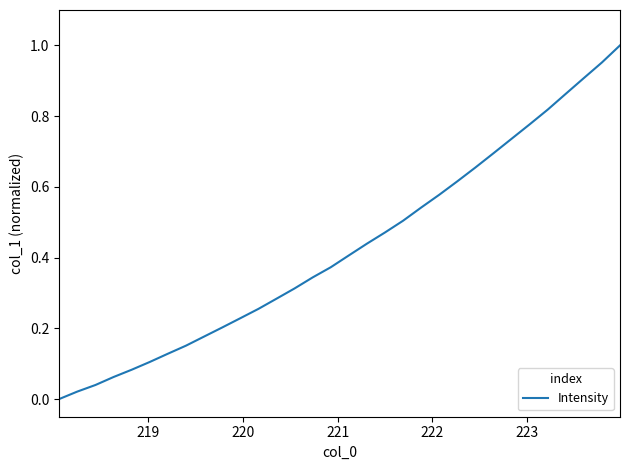

What is the difference between the maximum and second lowest values?

1.0